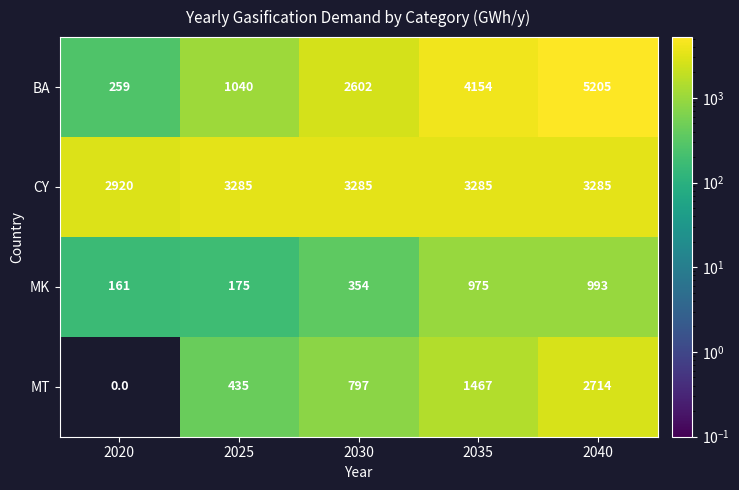

Which series has the largest total across all categories?

CY